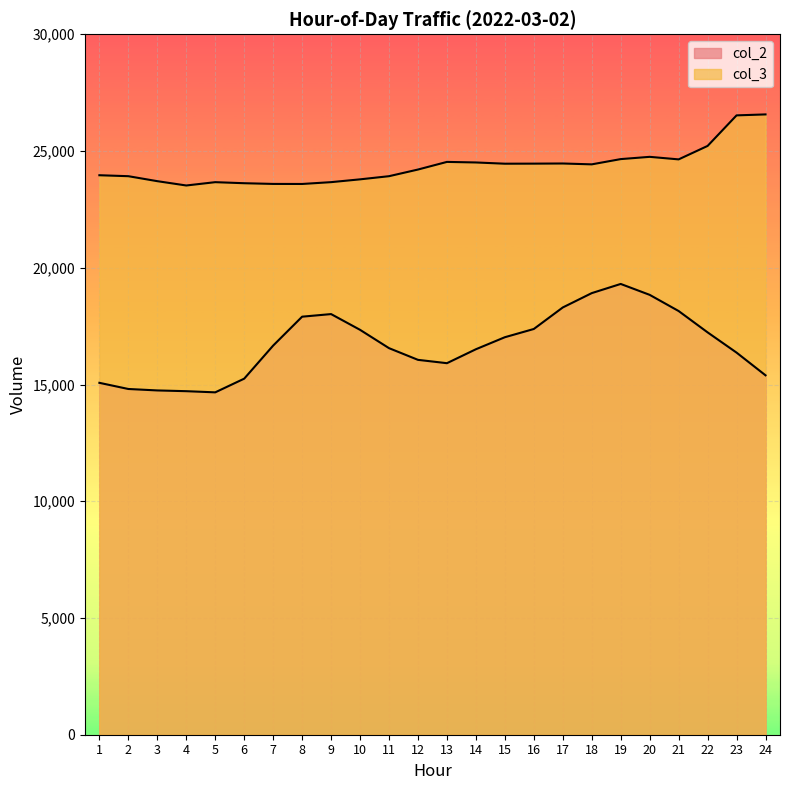

List the series in order of their peak value, highest first.

col_3, col_2